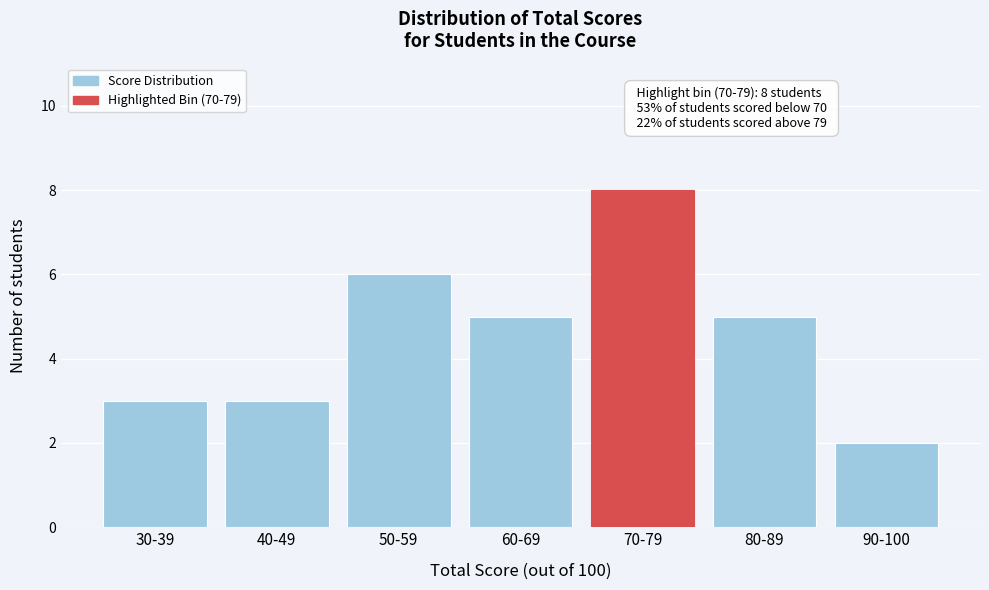

Reading left to right, list all the values displayed in this chart.

30-39=3	40-49=3	50-59=6	60-69=5	70-79=8	80-89=5	90-100=2